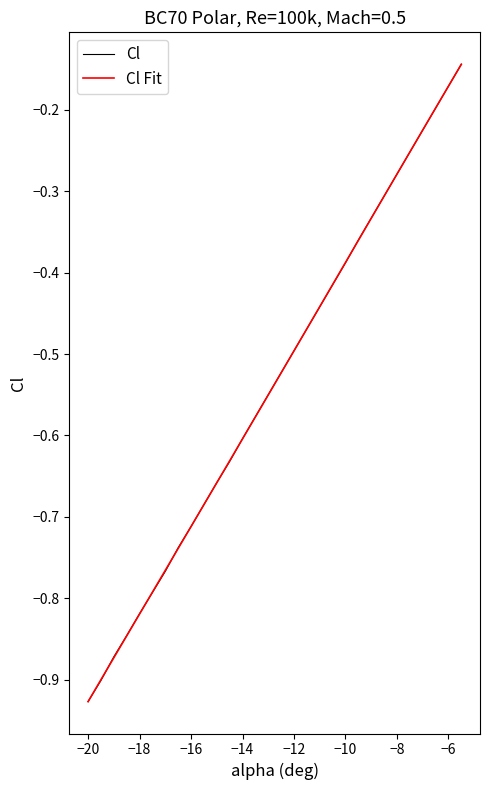

Which series has the widest spread of values?

Cl